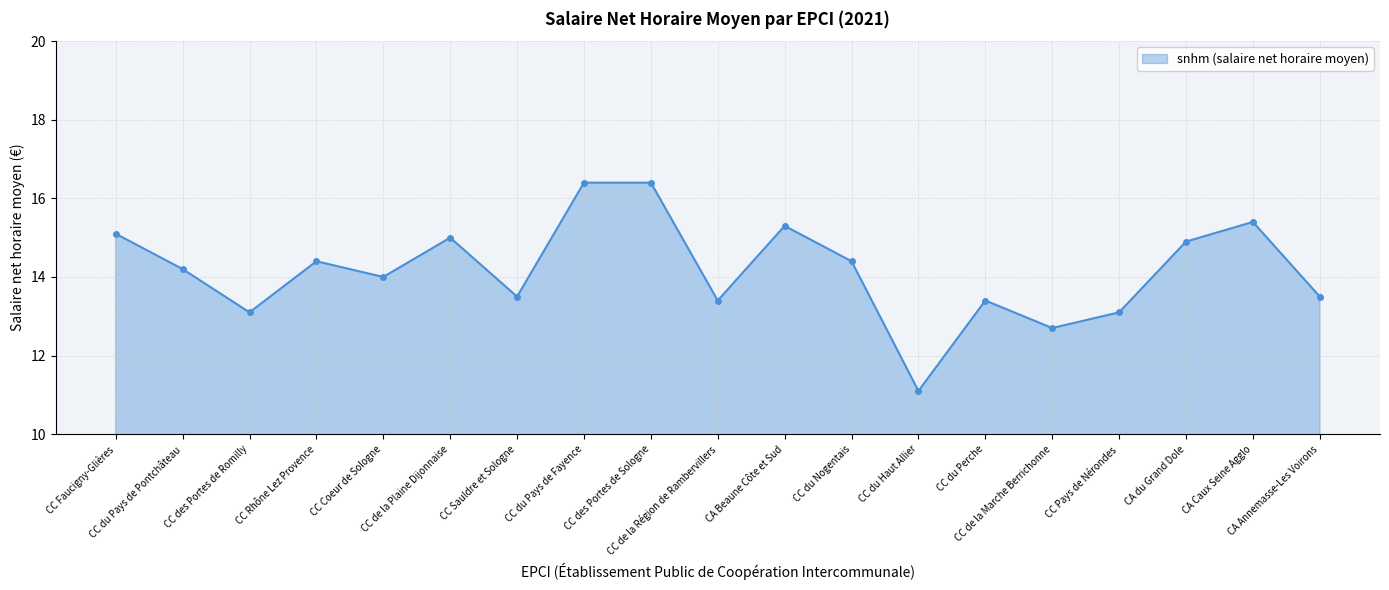

What is the value of the 15th point from the left?

12.7